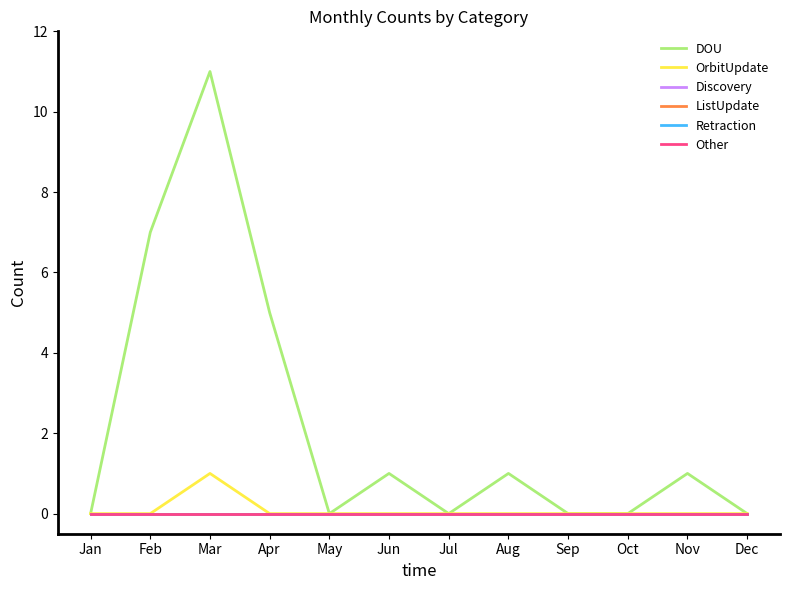

Rank the series at Jun from highest to lowest value.

DOU, OrbitUpdate, Discovery, ListUpdate, Retraction, Other